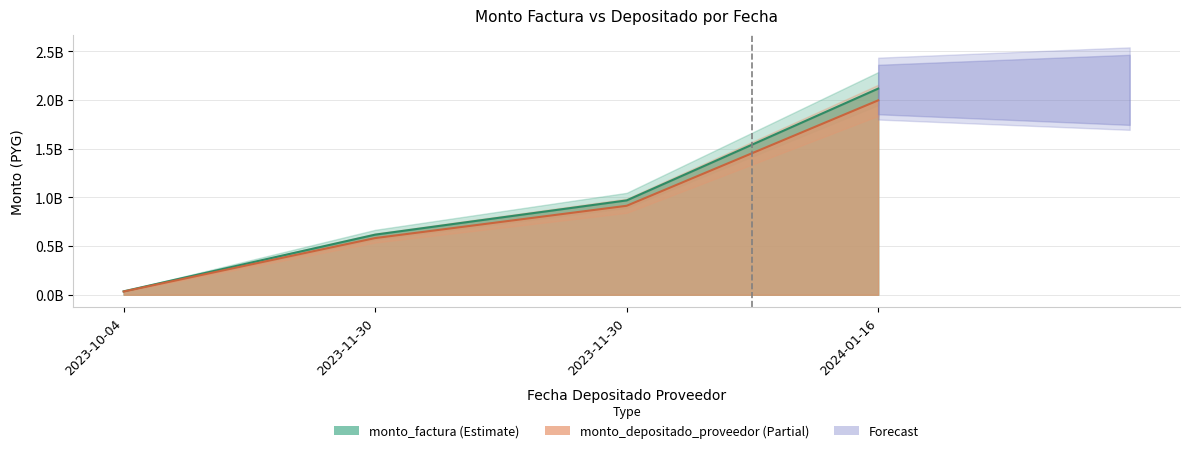

List the series in order of their peak value, highest first.

monto_factura, monto_depositado_proveedor